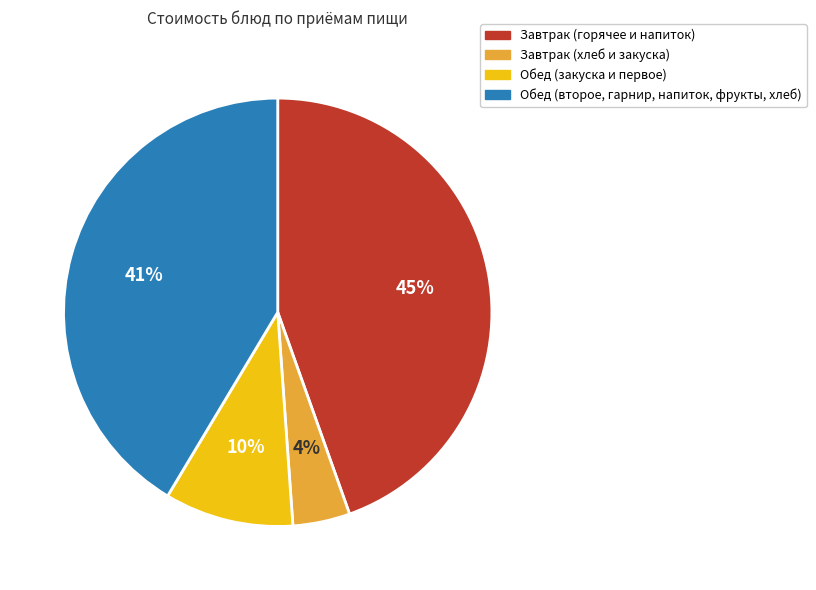

To the nearest percent, what is the average slice percentage?

25%